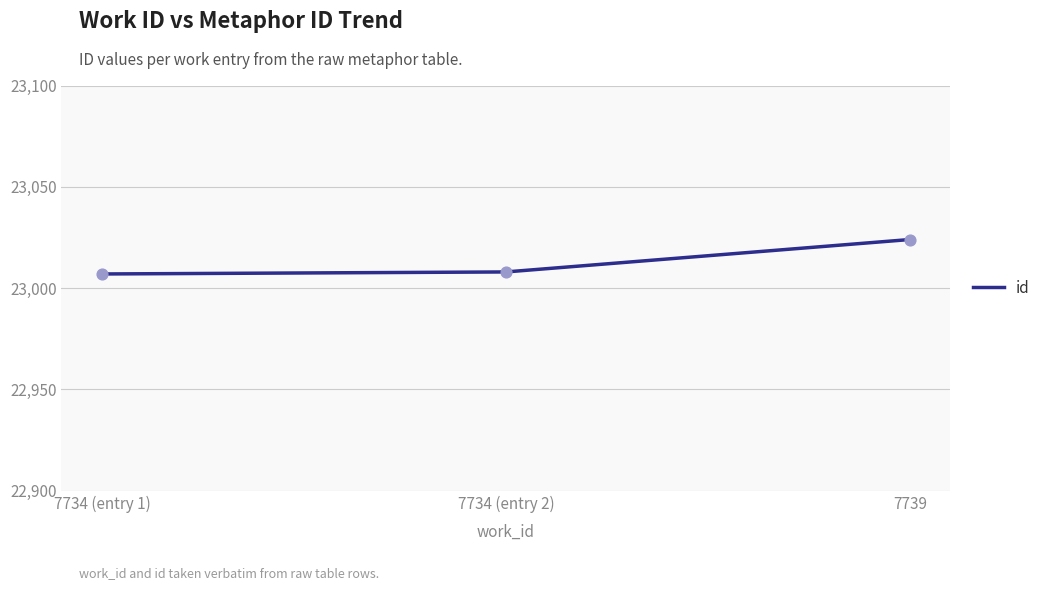

Between 7734 (entry 2) and 7739, which is larger?

7739